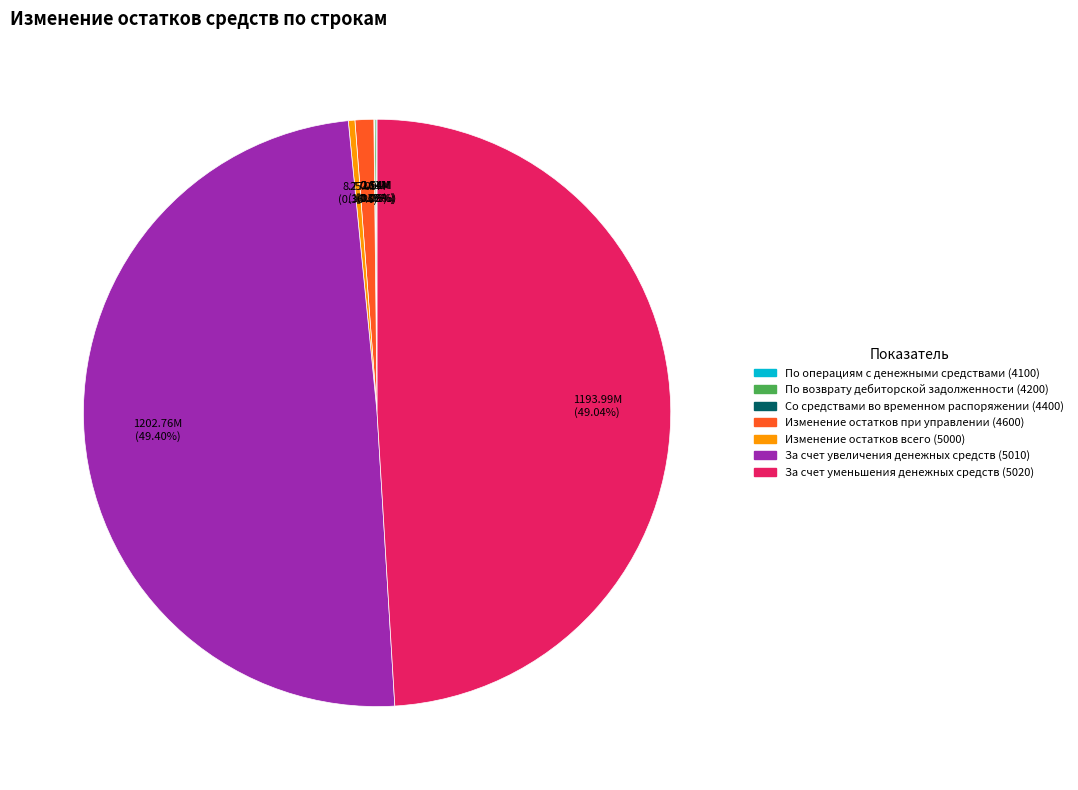

Do За счет уменьшения денежных средств (5020) and За счет увеличения денежных средств (5010) together represent more than half of the pie?

Yes